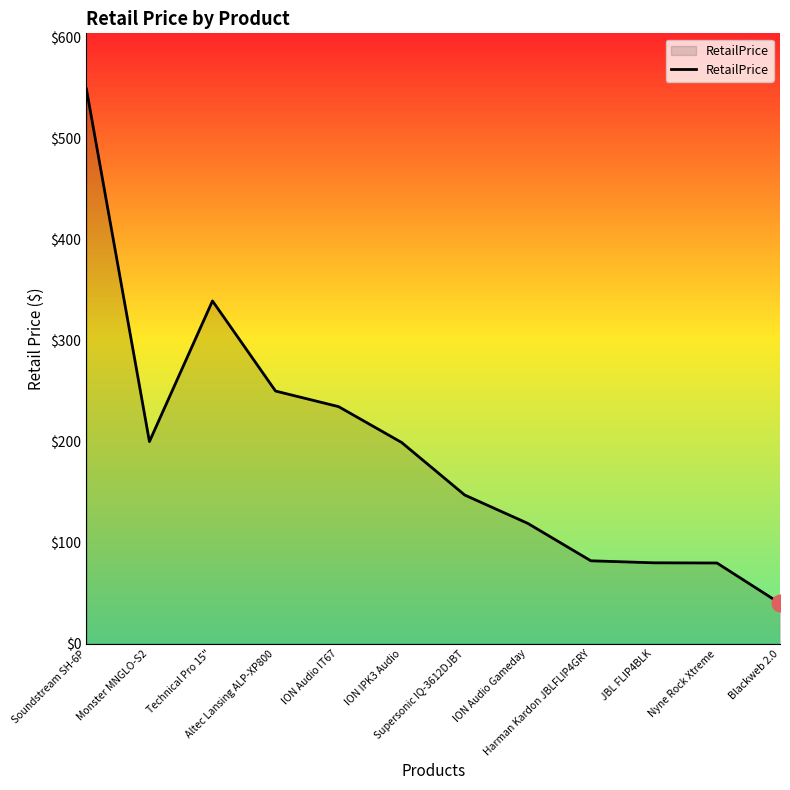

What is the sum of the values at Technical Pro 15" and Soundstream SH-6P?

887.8